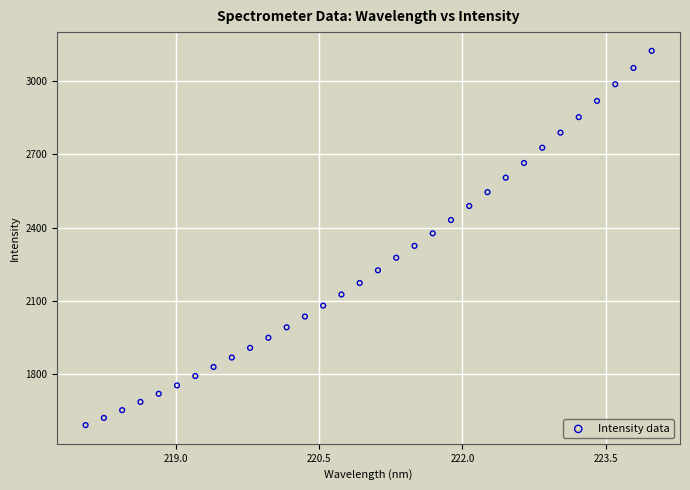

What is the range of X values (max minus min)?

5.9